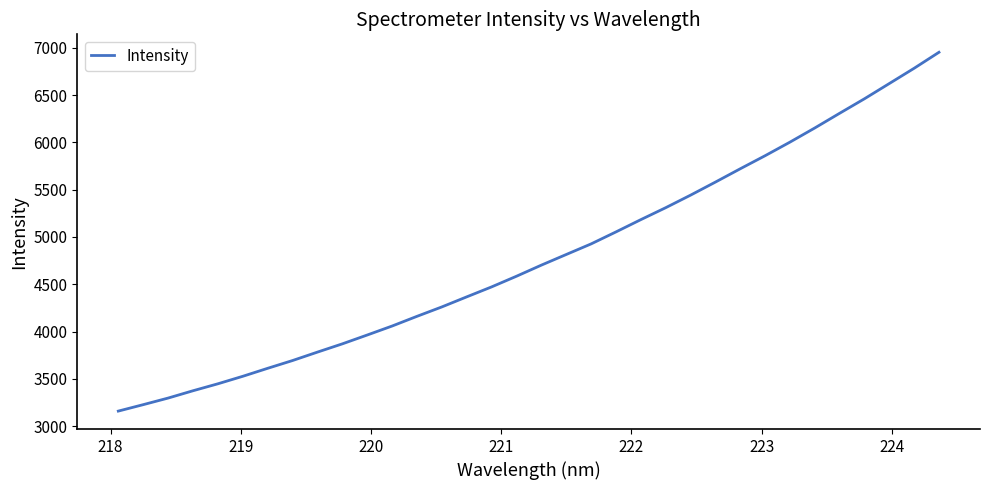

What is the smallest value displayed?

3159.5